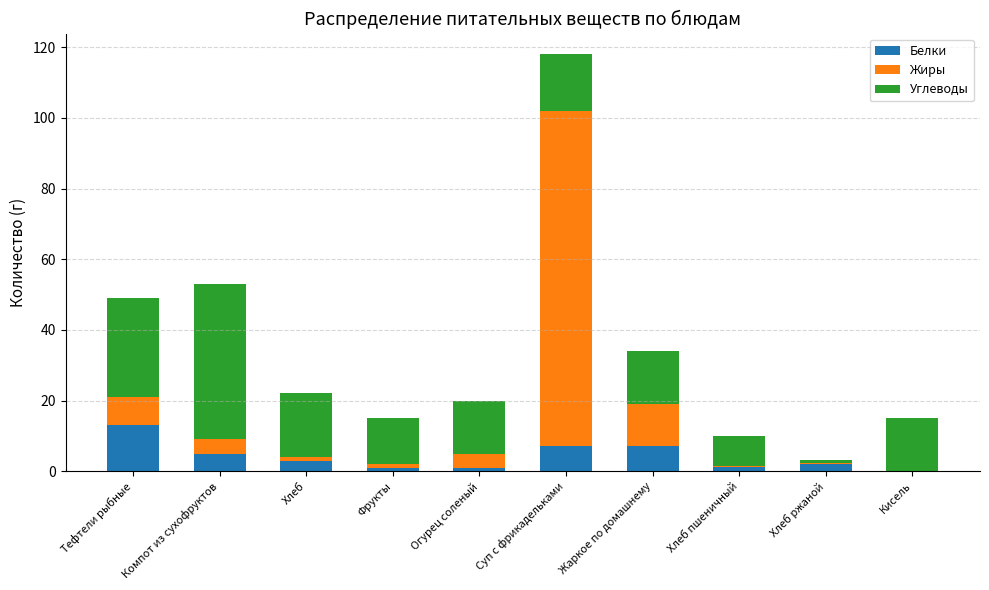

At which label does Белки reach its peak?

Тефтели рыбные